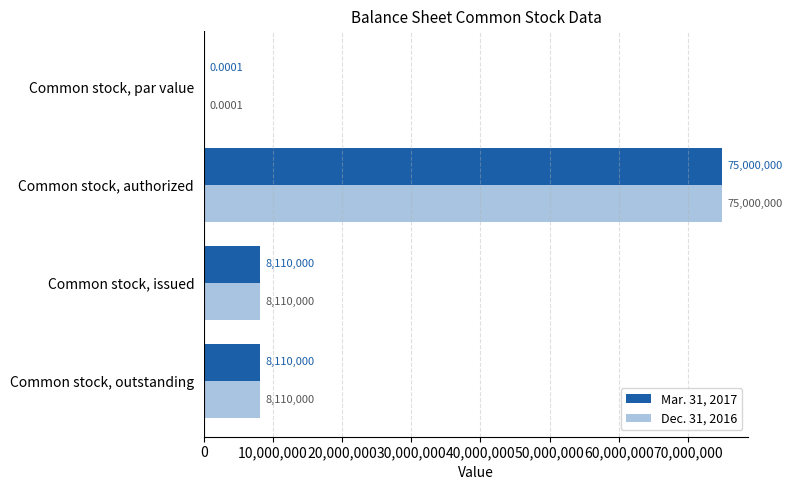

What are all the series names shown in the legend?

Mar. 31, 2017, Dec. 31, 2016